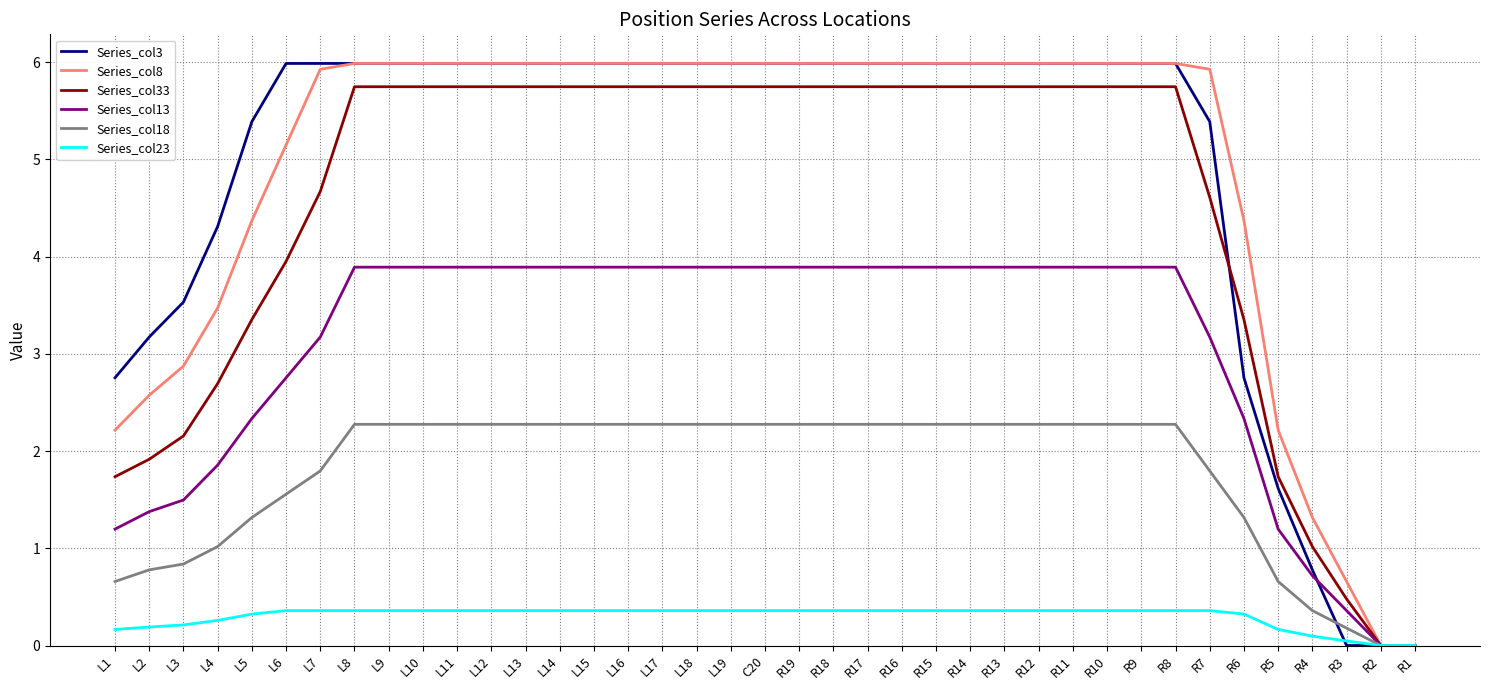

At L4, list the series in order from largest to smallest.

Series_col3, Series_col8, Series_col33, Series_col13, Series_col18, Series_col23